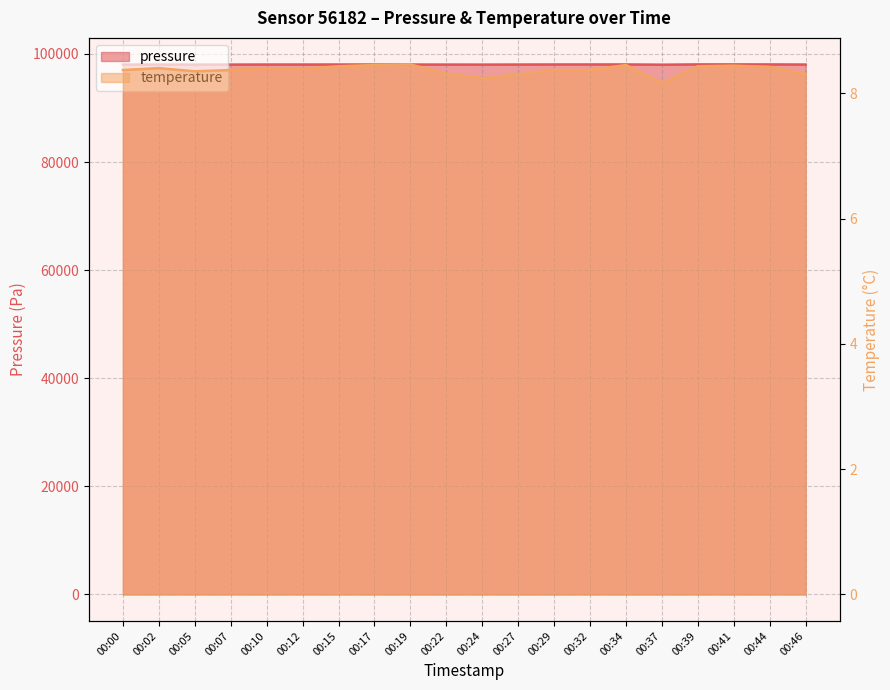

The value of pressure at 00:15 is 162572.0. True or false?

False